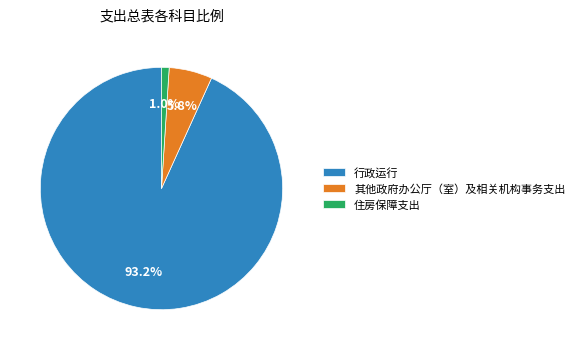

Which category has the biggest portion of the pie?

行政运行